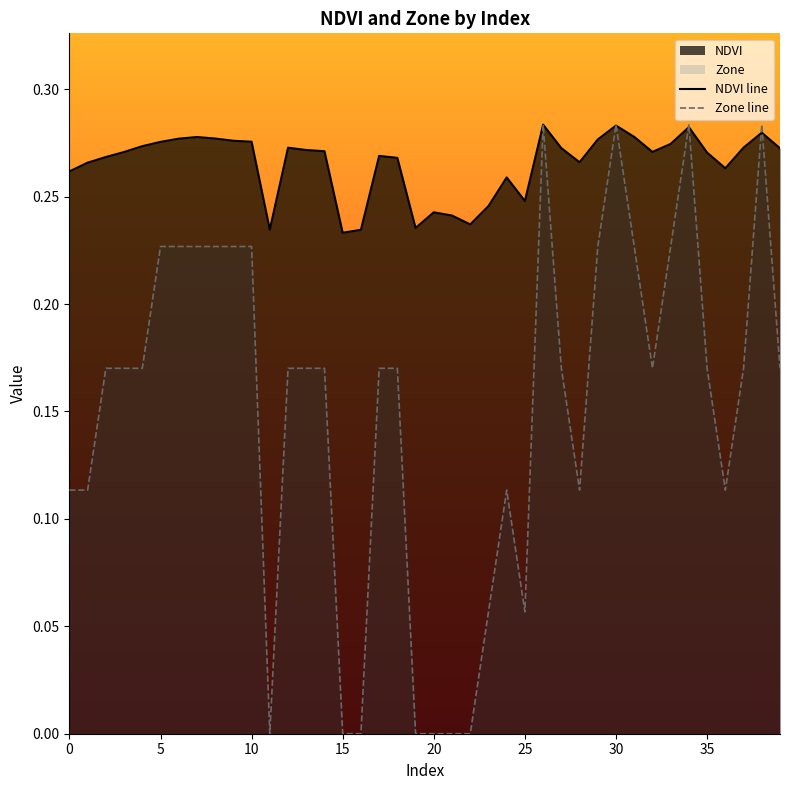

Which series has the widest spread of values?

Zone line